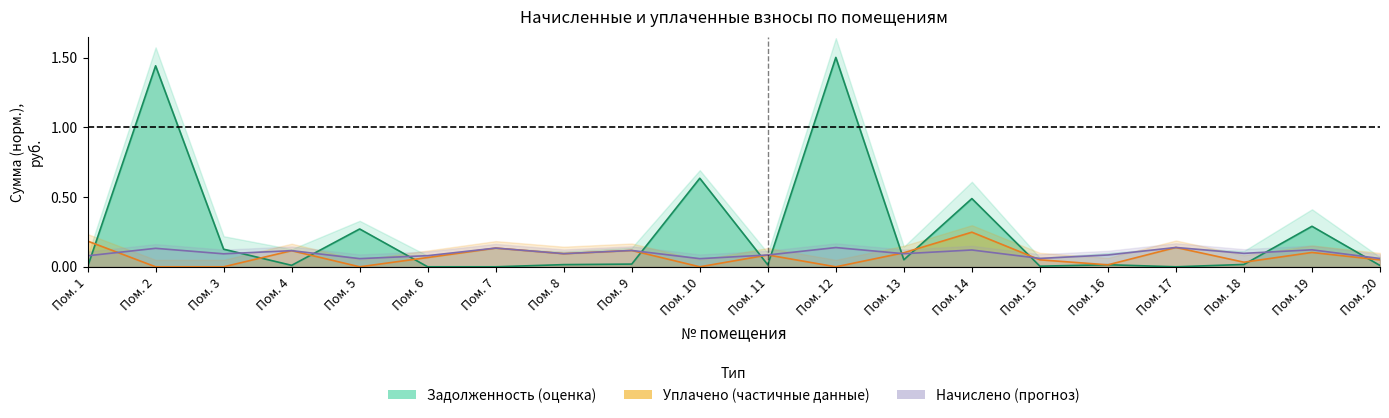

Reading left to right, extract all data points from this chart.

задолженность: 0.0	1.4	0.1	0.0	0.3	0.0	0.0	0.0	0.0	0.6	0.0	1.5	0.1	0.5	0.0	0.0	0.0	0.0	0.3	0.0
уплачено: 0.2	0.0	0.0	0.1	0.0	0.1	0.1	0.1	0.1	0.0	0.1	0.0	0.1	0.2	0.1	0.0	0.1	0.0	0.1	0.0
начислено: 0.1	0.1	0.1	0.1	0.1	0.1	0.1	0.1	0.1	0.1	0.1	0.1	0.1	0.1	0.1	0.1	0.1	0.1	0.1	0.1